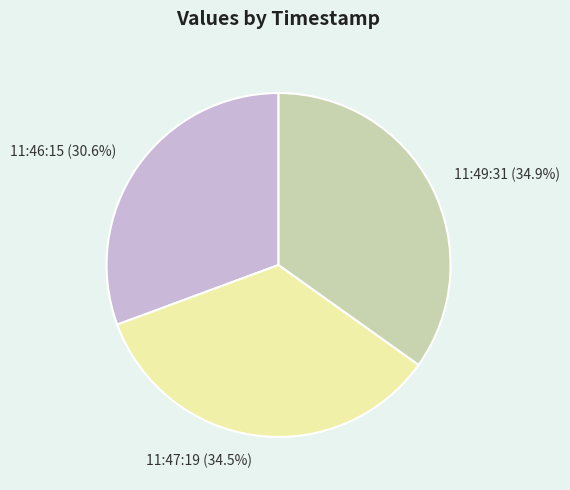

Does 11:47:19 represent more than half of the total?

No